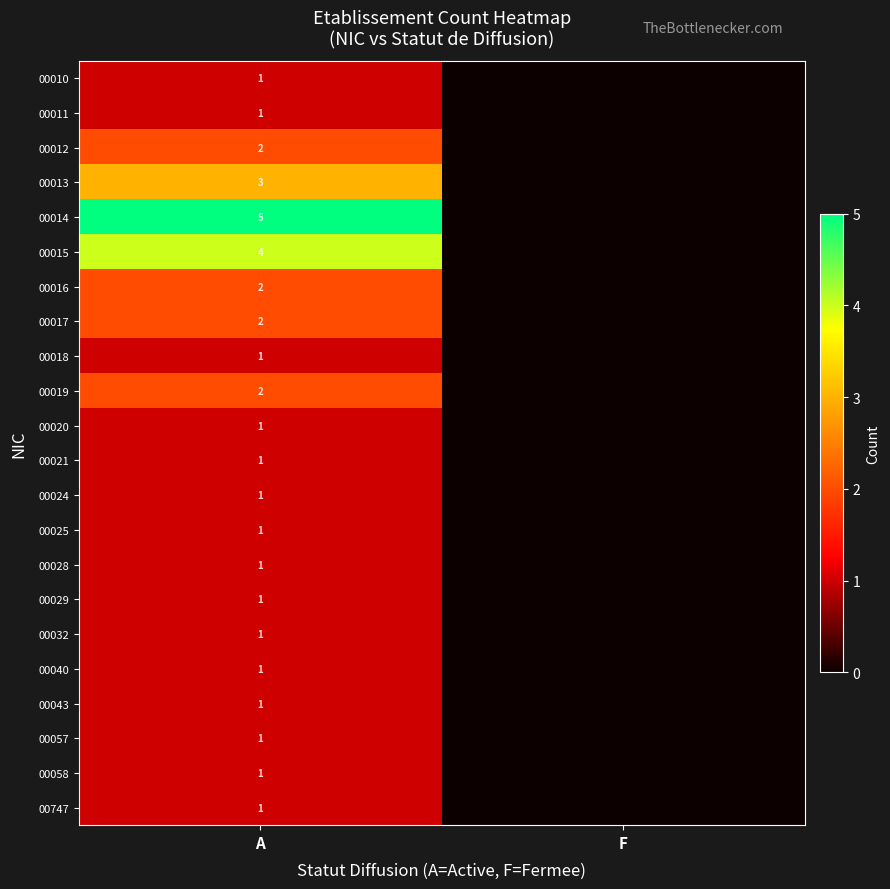

True or false: 00025 has a value of 1 at A.

True